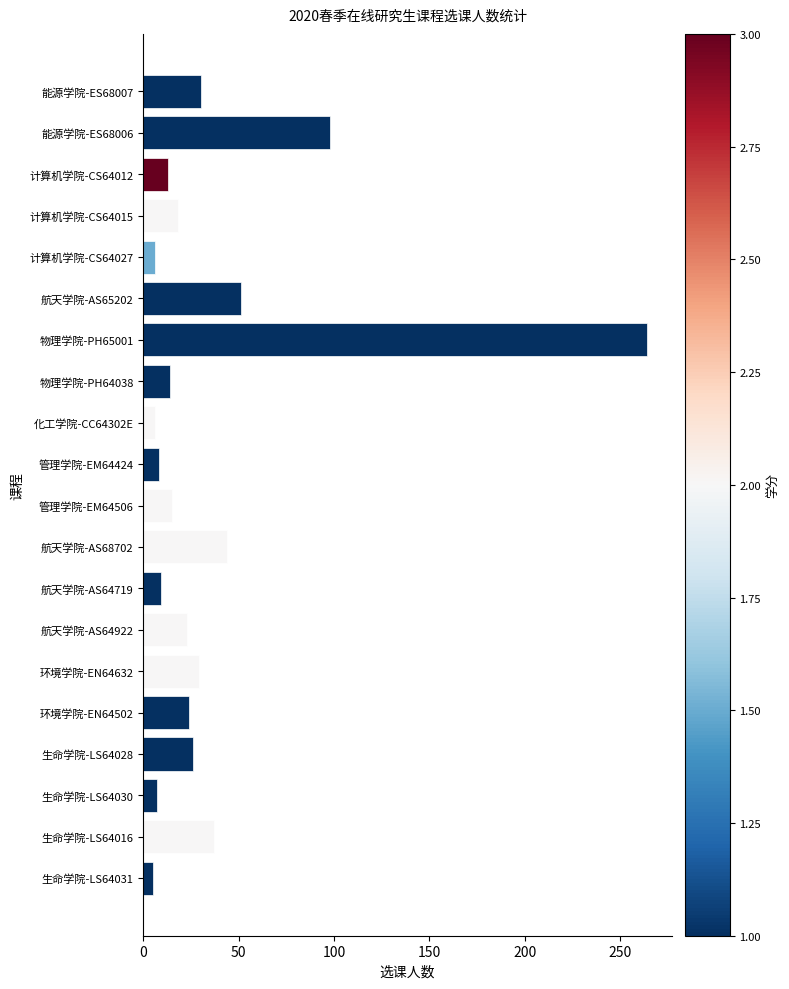

At which label is the value closest to 134?

能源学院-ES68006